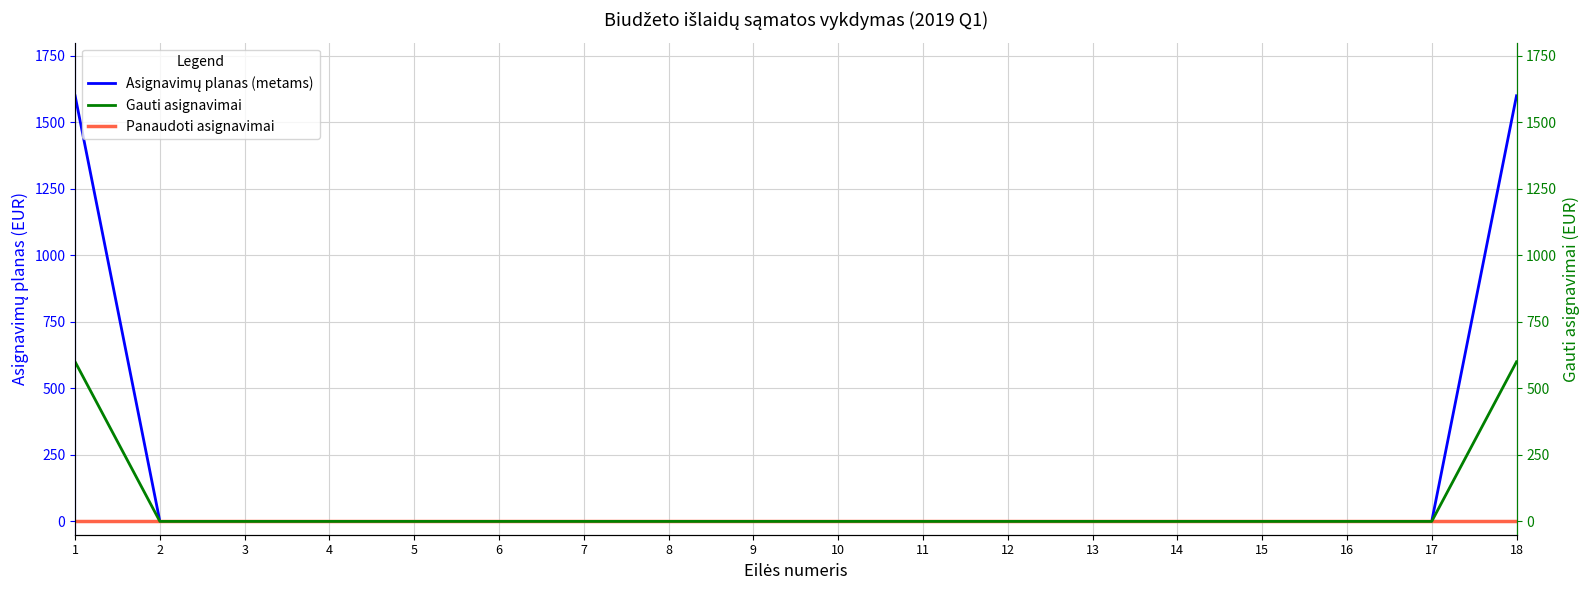

How many positive values does the Gauti asignavimai series have?

2